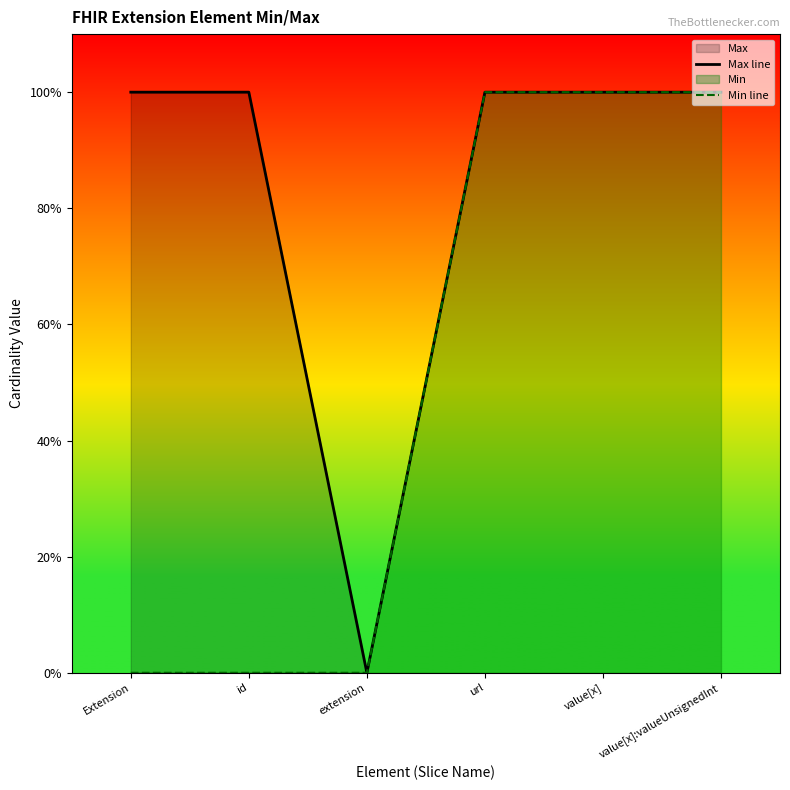

Rank the series by their average value, from lowest to highest.

Min line, Max line